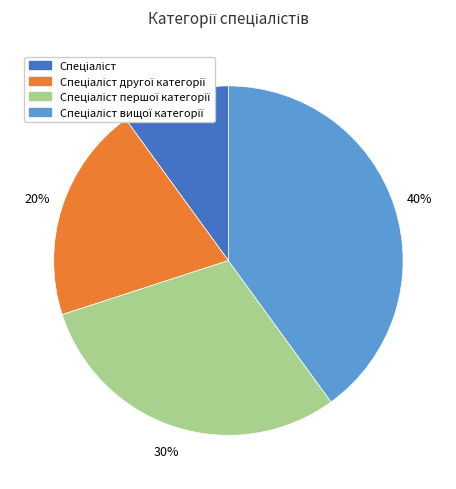

To the nearest percent, what is the difference between the largest and smallest slice percentages?

30%